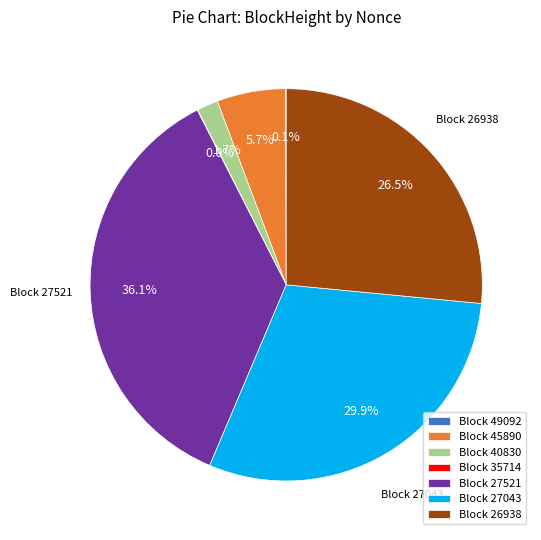

To the nearest percent, what is the difference between the largest and smallest slice percentages?

36%